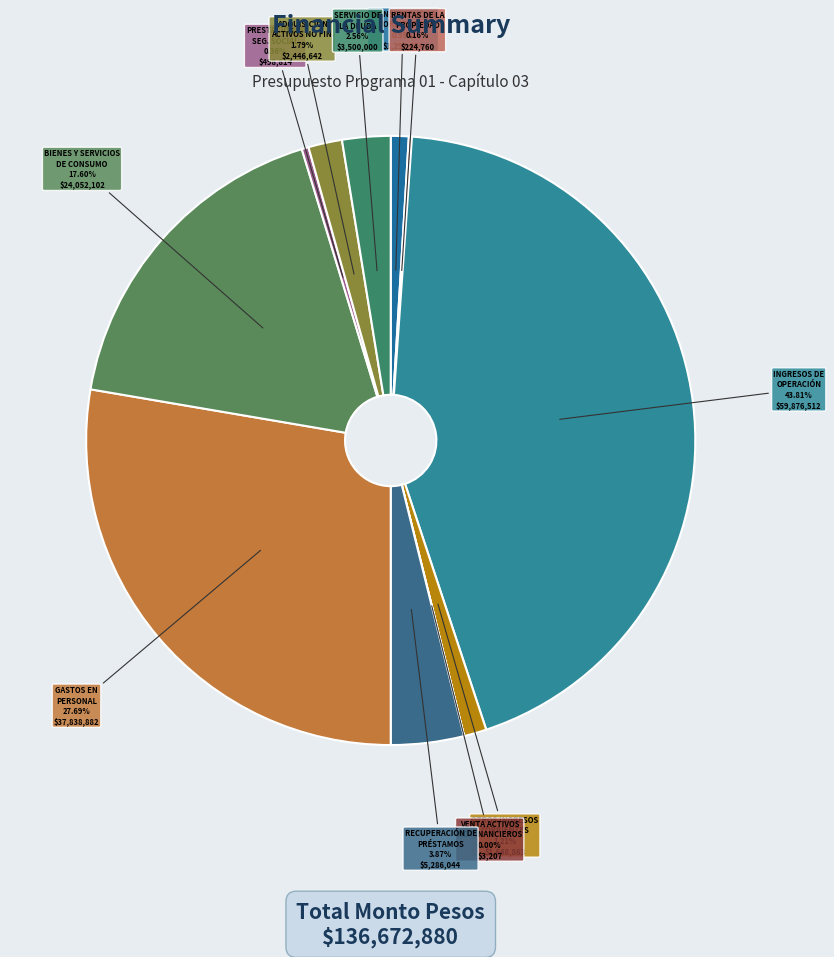

Which category has the biggest portion of the pie?

INGRESOS DE OPERACIÓN